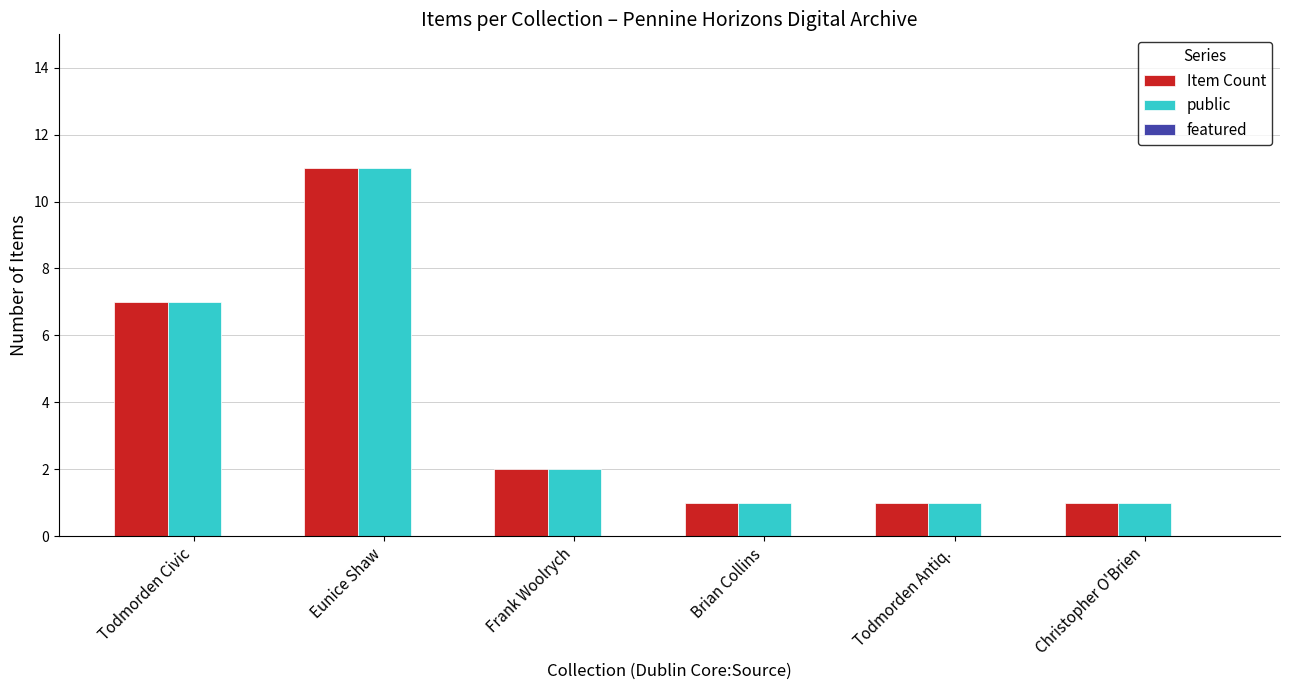

Are the bars horizontal?

No